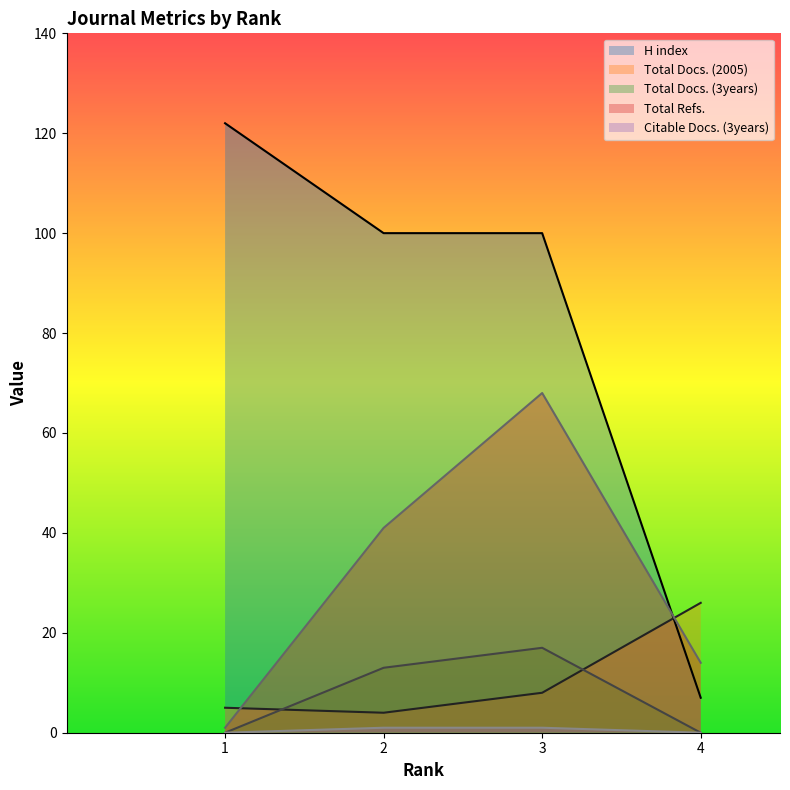

What is the difference between the maximum and second lowest values in the H index series?

22